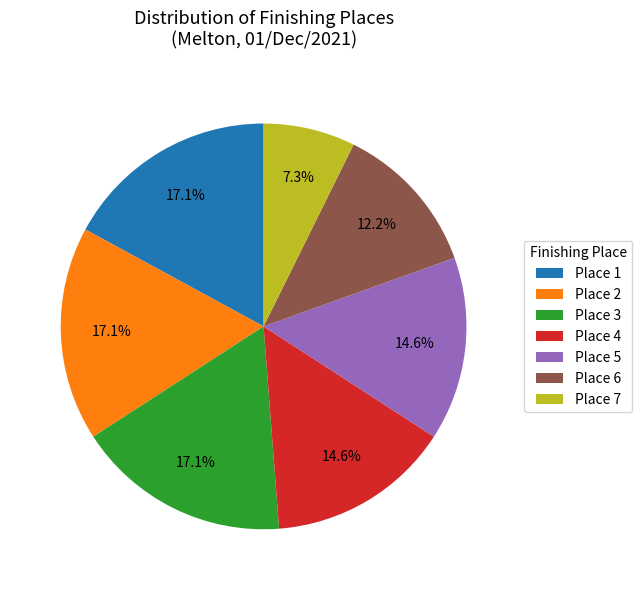

To the nearest percent, what is the difference between the largest and smallest slice percentages?

10%